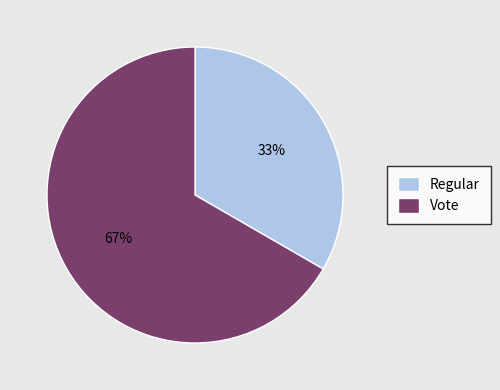

The Vote slice represents 60% of the pie. True or false?

False